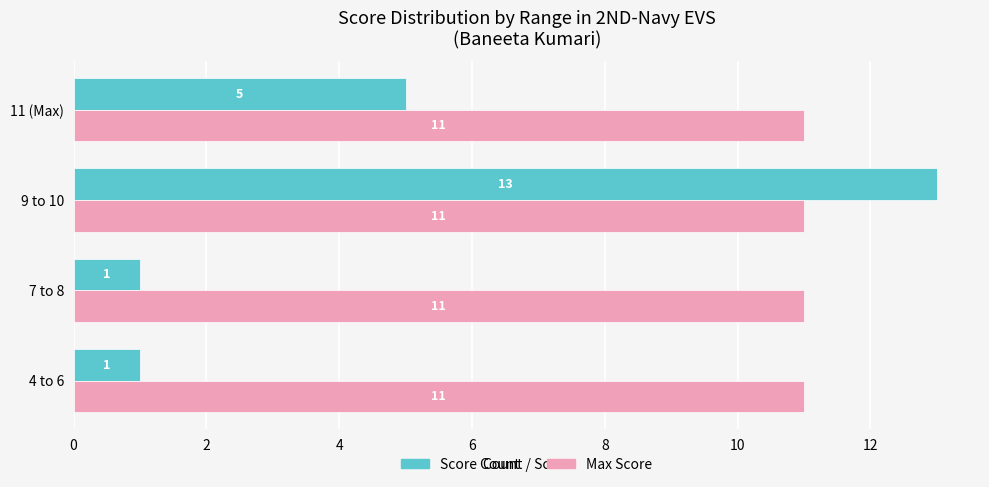

What is the difference between the second highest and second lowest values in the Score Count series?

4